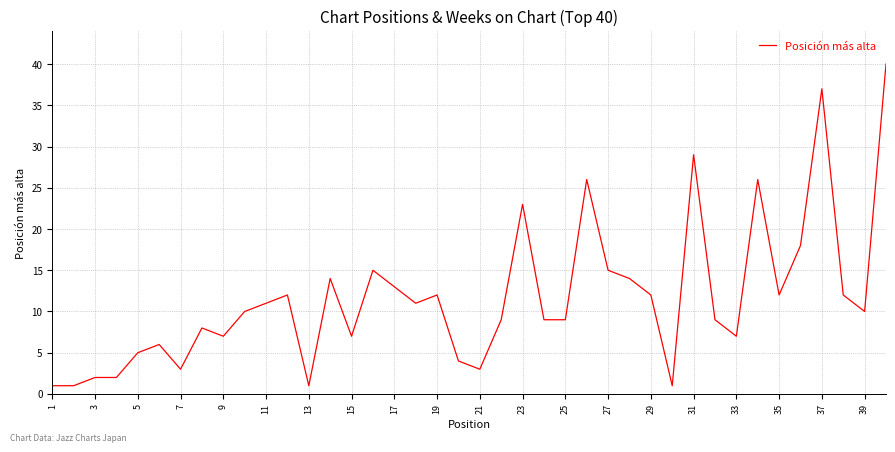

Reading left to right, transcribe all the data shown in this chart.

1	1	2	2	5	6	3	8	7	10	11	12	1	14	7	15	13	11	12	4	3	9	23	9	9	26	15	14	12	1	29	9	7	26	12	18	37	12	10	40